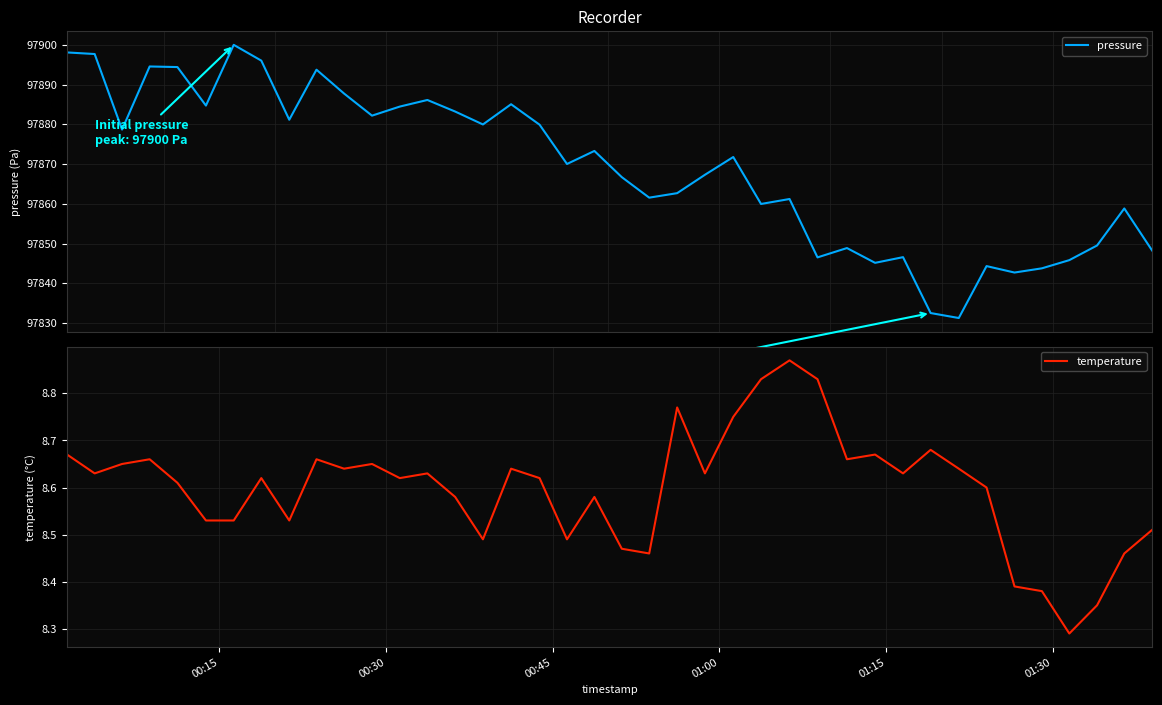

True or false: temperature and pressure intersect in this chart.

False